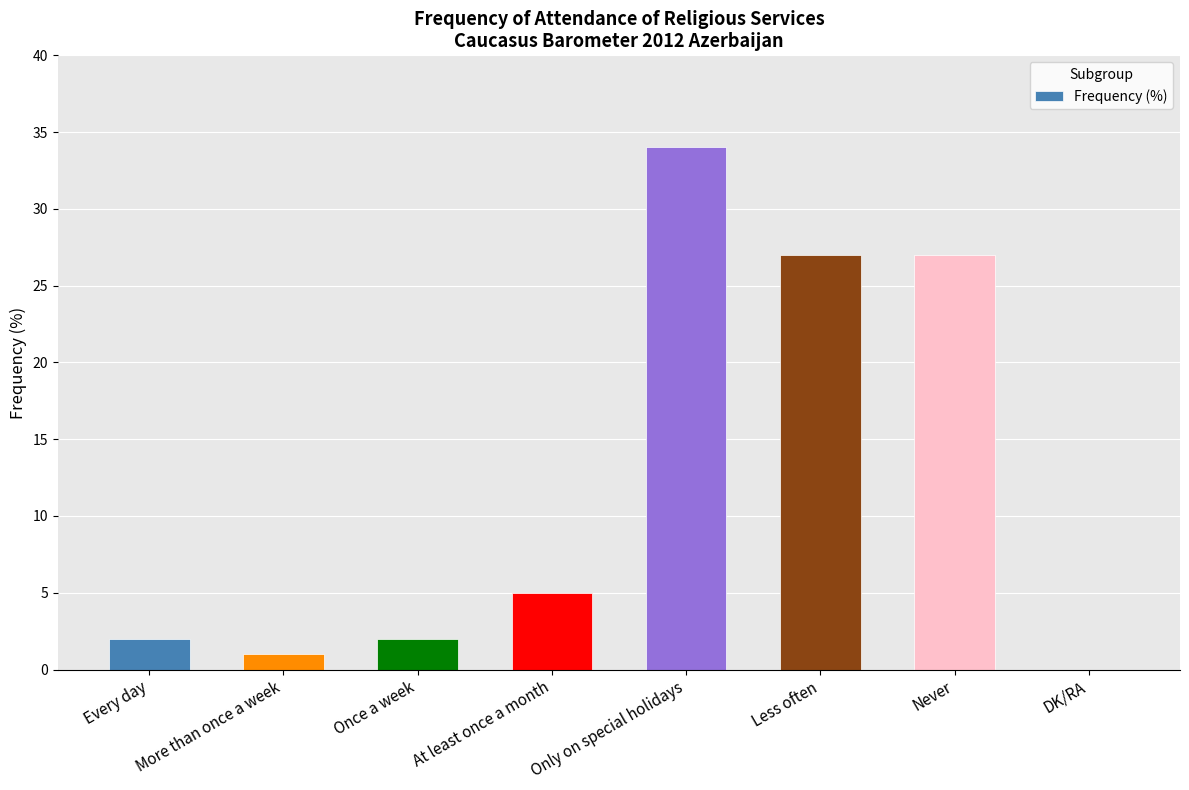

The value at Only on special holidays is 34. True or false?

True